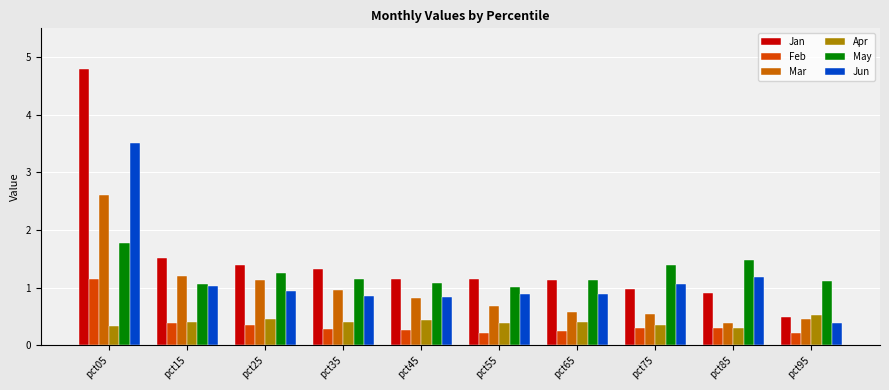

What is the difference between the maximum and minimum values in the Jan series?

4.3